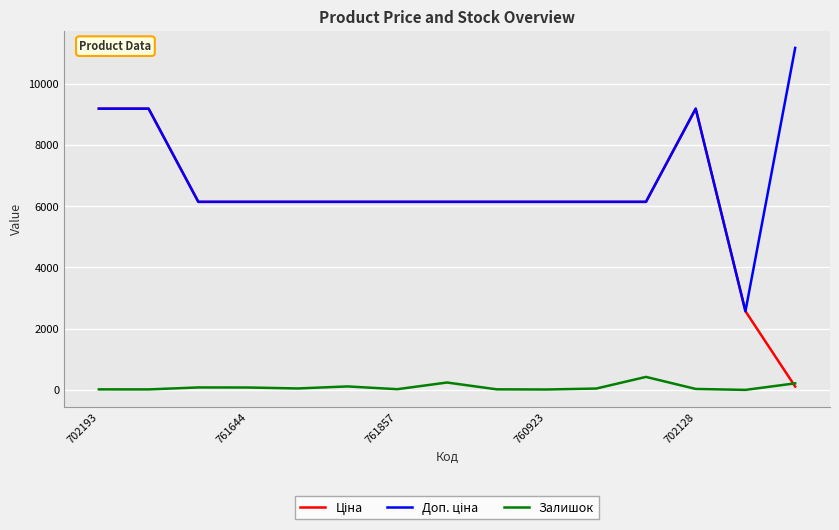

How many interior local peaks does the Залишок series have?

4